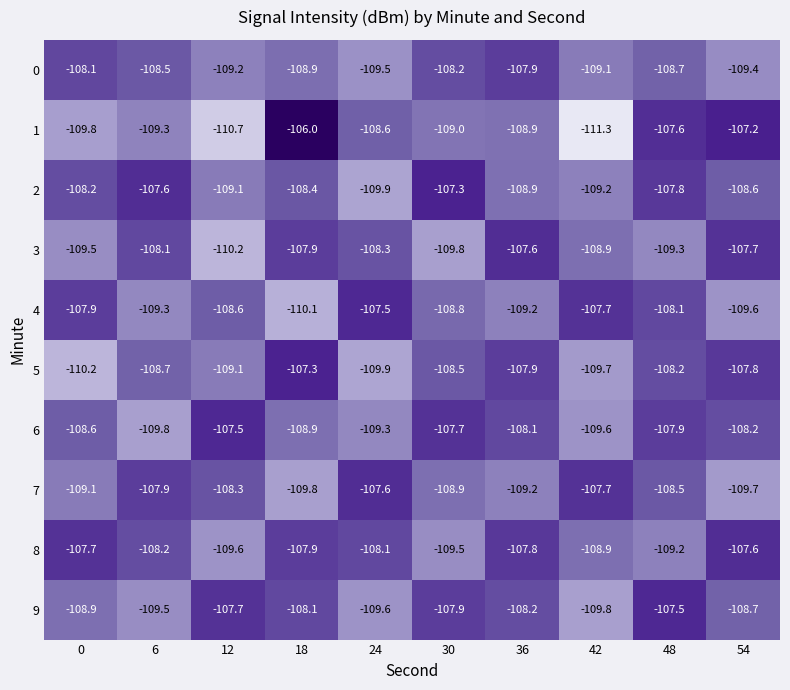

Which series changed the most between 0 and 6?

5